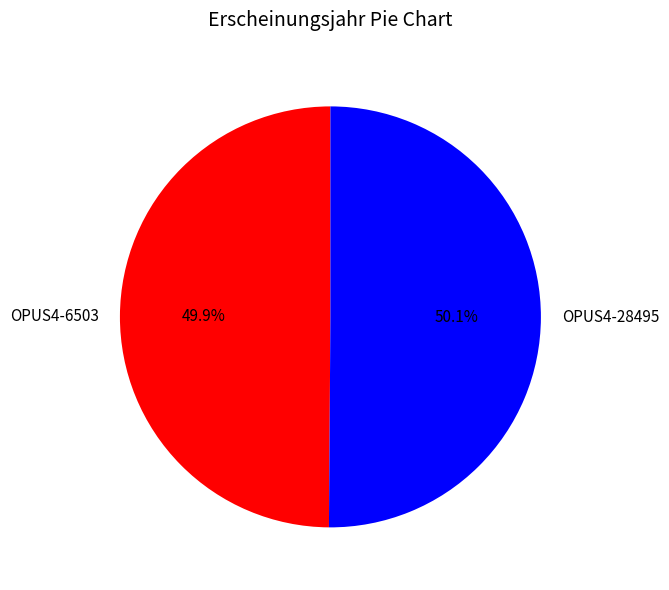

How much of the chart is everything except OPUS4-28495?

49.9%